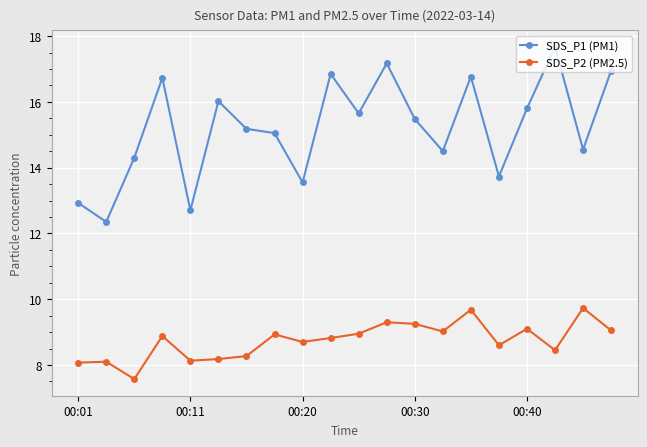

List the series in order of their overall mean, highest first.

SDS_P1 (PM1), SDS_P2 (PM2.5)